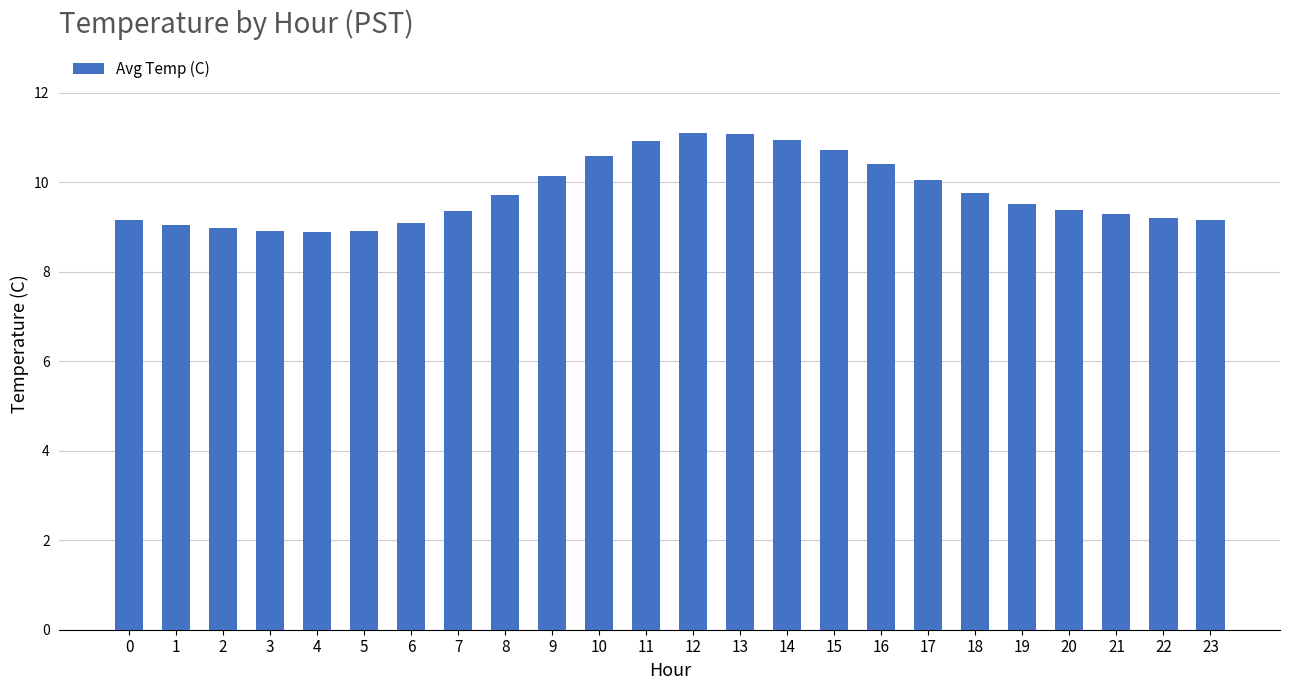

What is the difference between the values at 4 and 16?

1.5